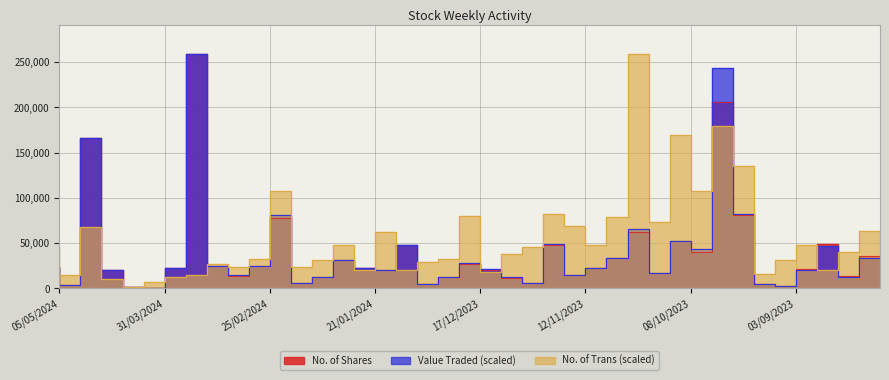

True or false: No. of Shares has a value of 36207.2 at 10/03/2024.

False